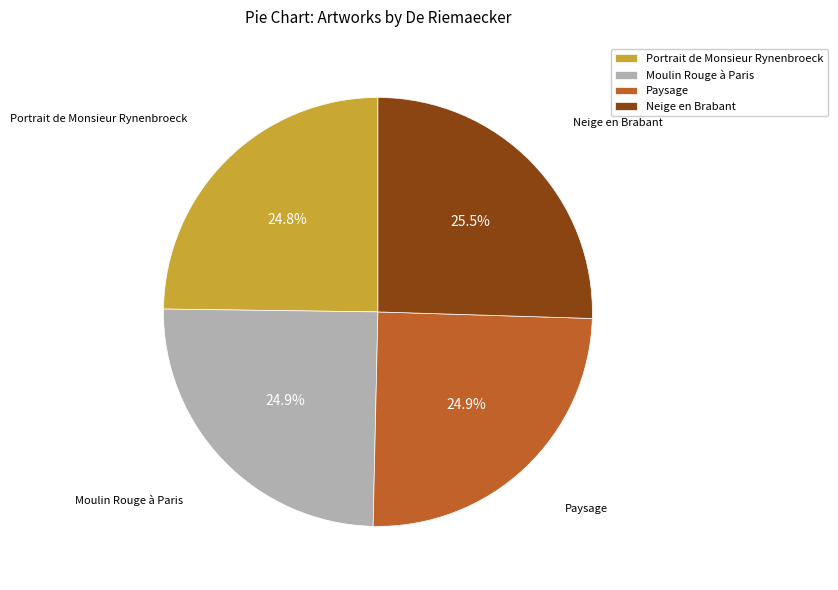

To the nearest percent, what percentage of the pie is Paysage?

25%